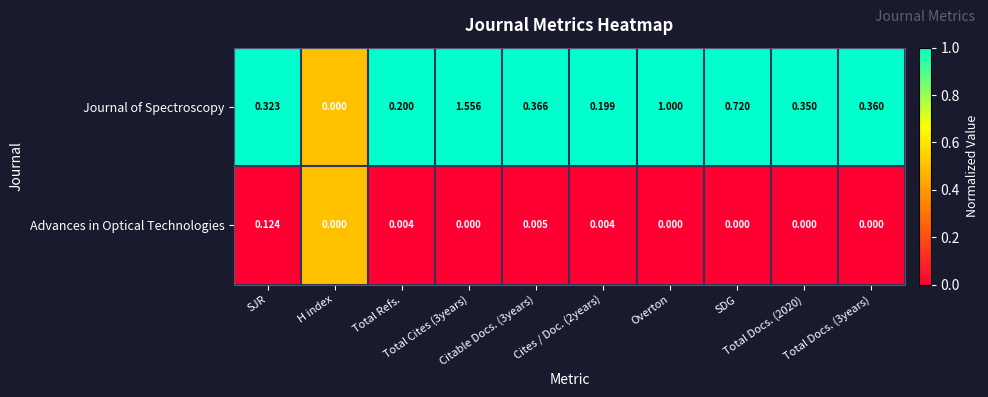

What is the difference between the highest and lowest values at Total Refs.?

0.2